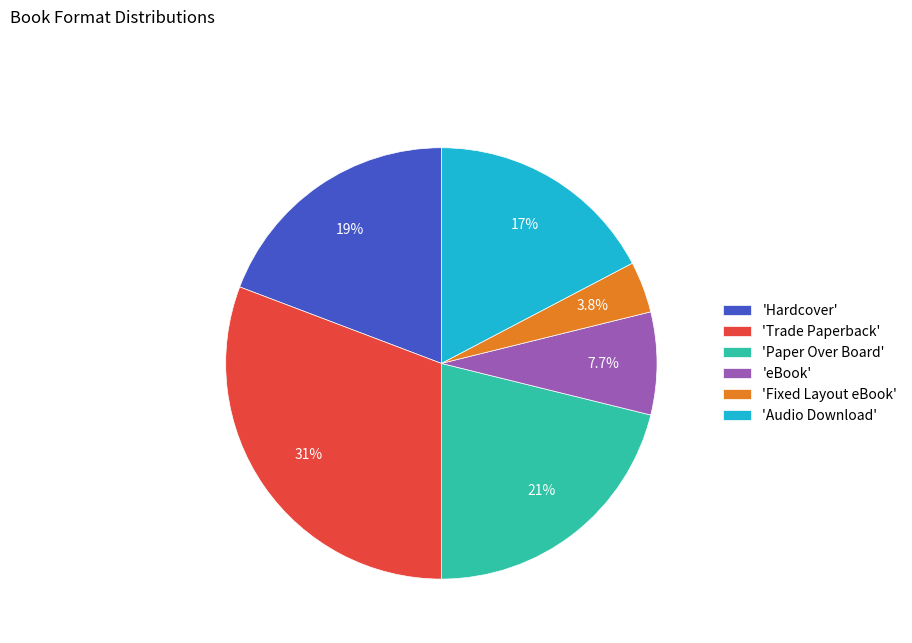

Rank the categories by value from highest to lowest.

'Trade Paperback', 'Paper Over Board', 'Hardcover', 'Audio Download', 'eBook', 'Fixed Layout eBook'